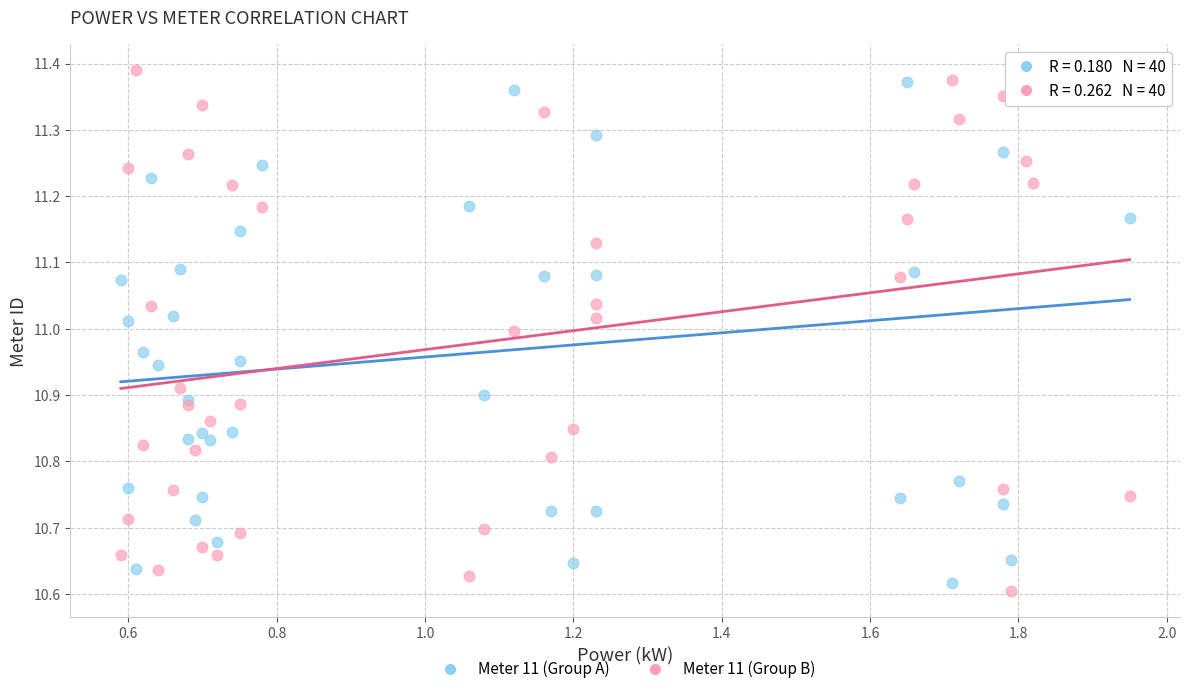

What is the X range (max minus min) for the scatter plot?

1.4